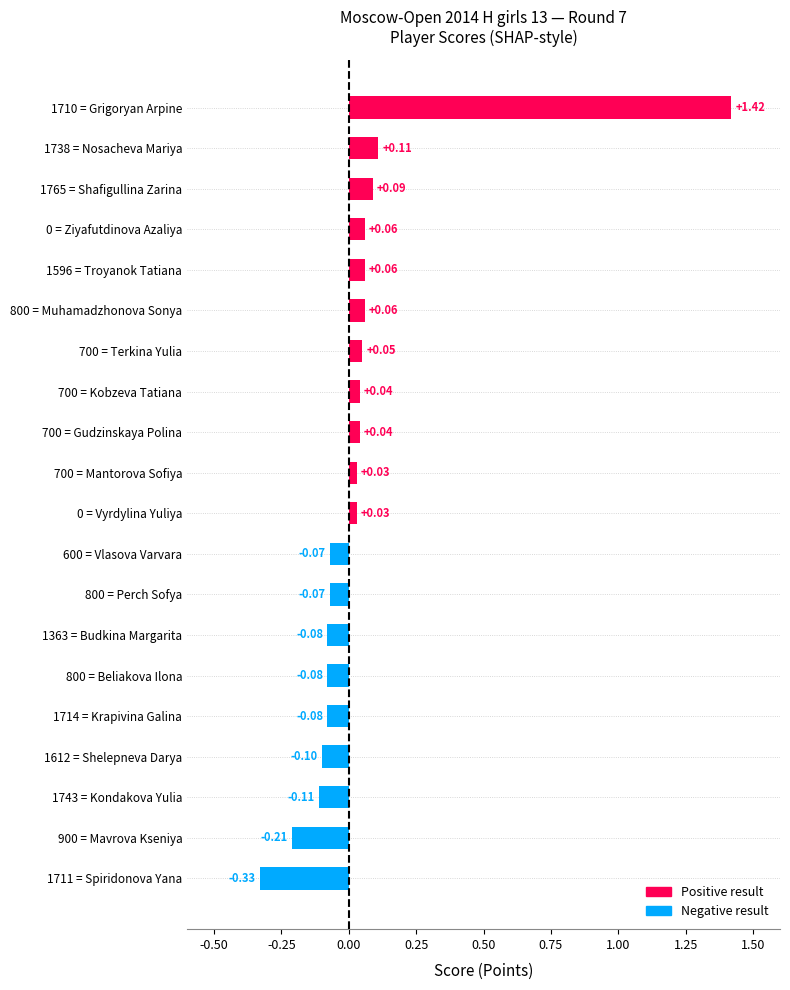

How many values exceed 0?

11